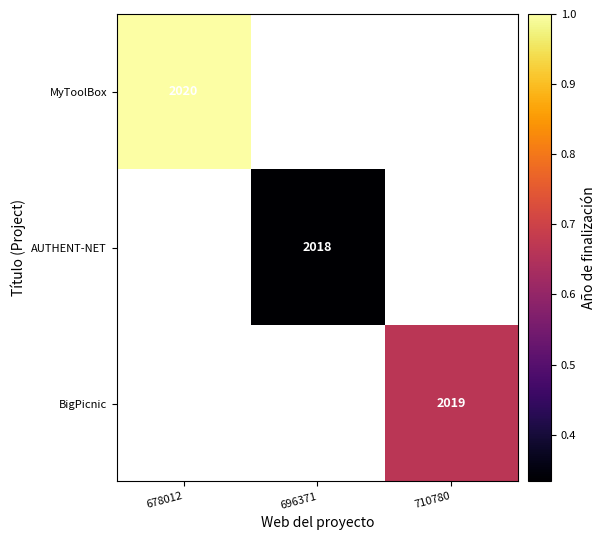

True or false: MyToolBox has a value of 2722 at 678012.

False